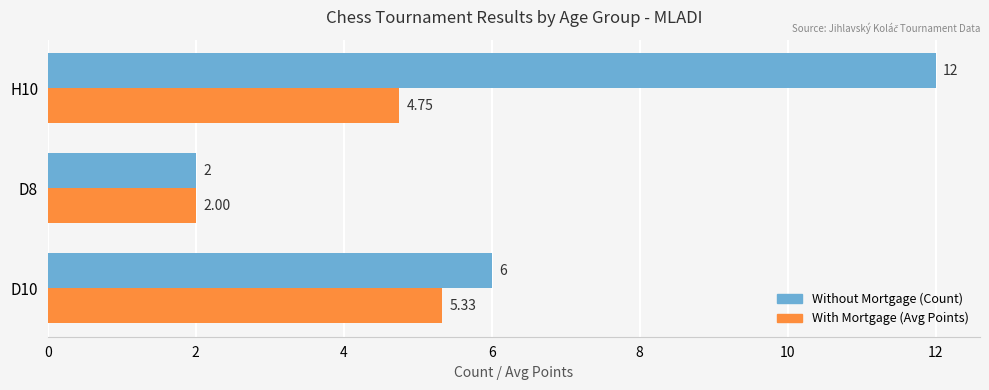

What are all the series names shown in the legend?

Without Mortgage (Count), With Mortgage (Avg Points)